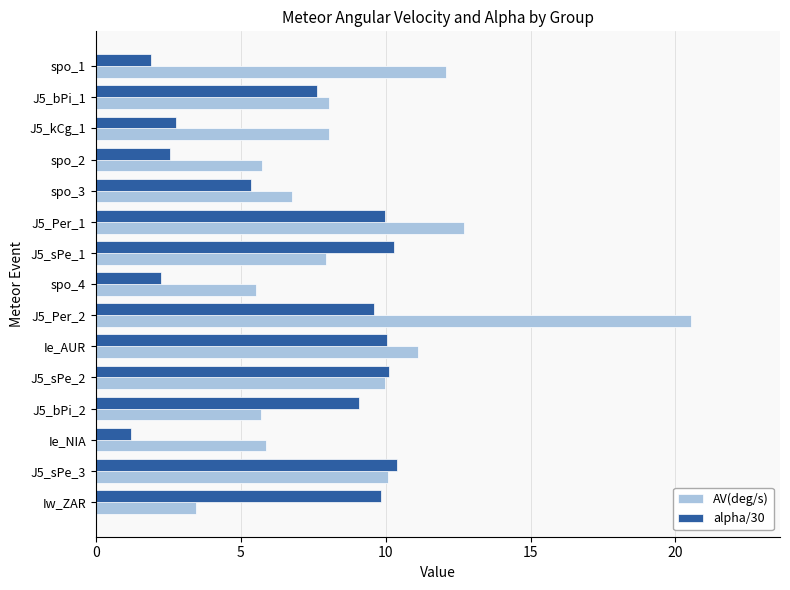

At which category is the sum across all series the highest?

J5_Per_2